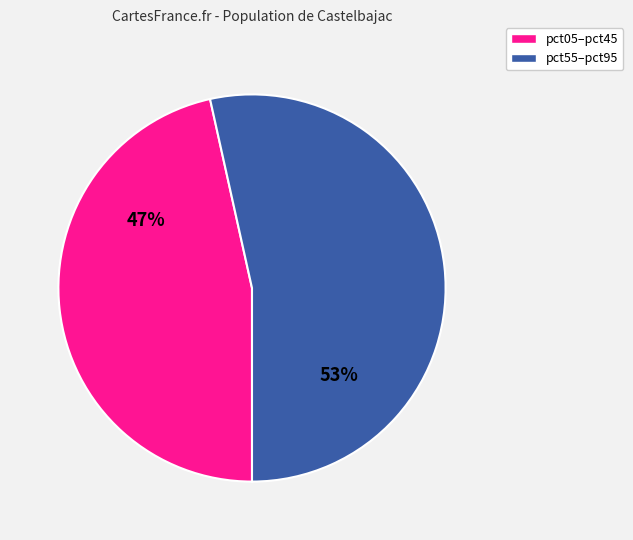

To the nearest percent, what is the average slice percentage?

50%